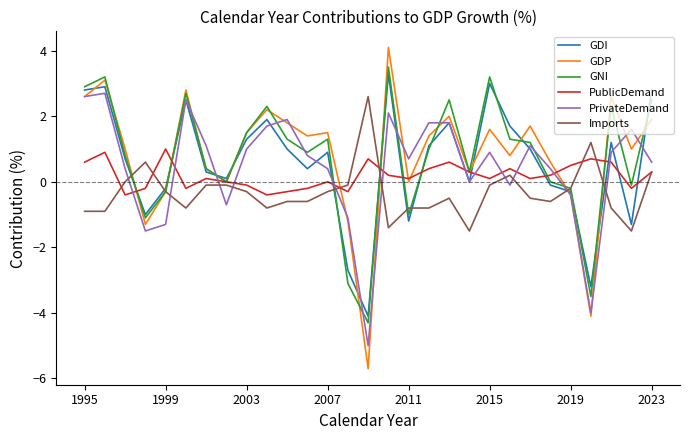

How many lines are shown in the chart?

6